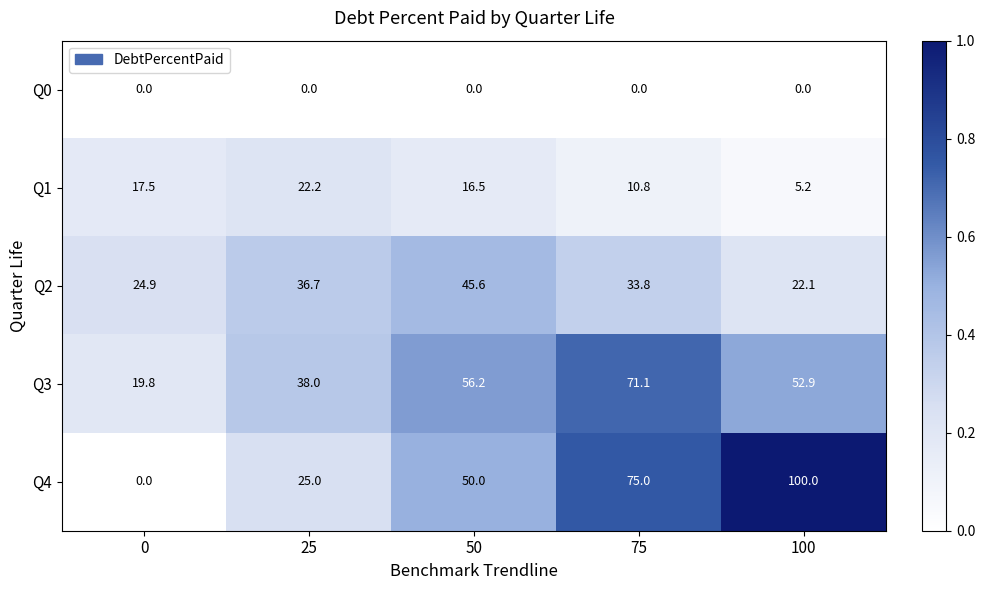

Which series has the largest total across all categories?

Q4